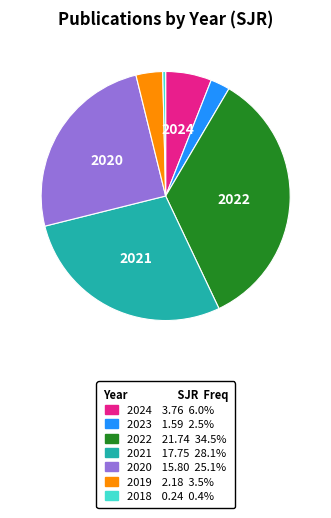

Does 2018 account for over 50% of the chart?

No